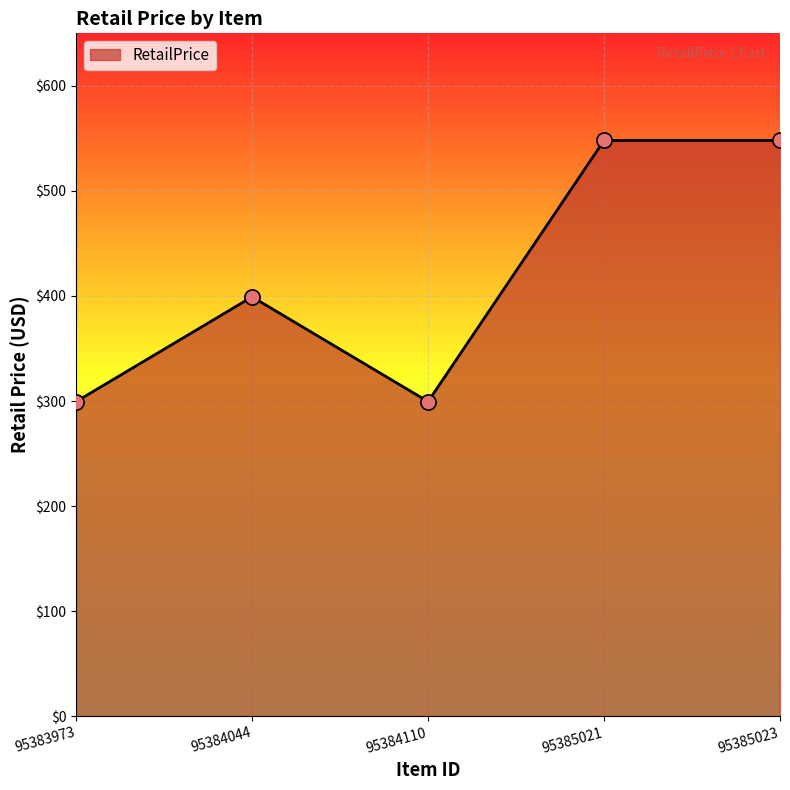

What is the change in value from 95383973 to 95384044?

+99.7